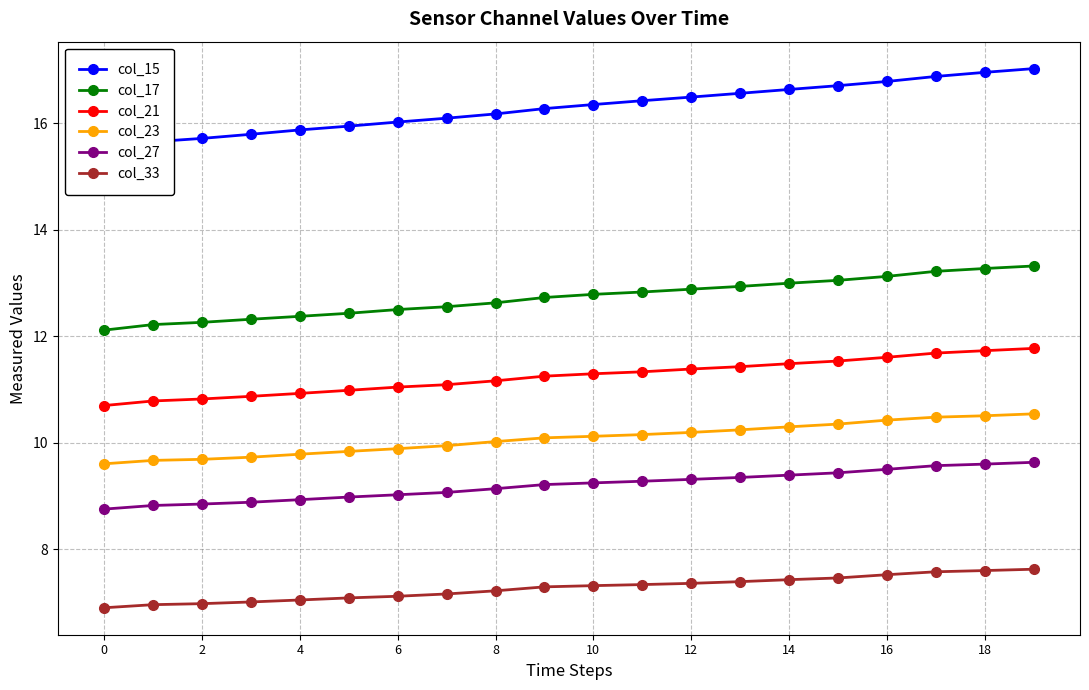

What is the sum of the col_17 values at 11 and 12?

25.7